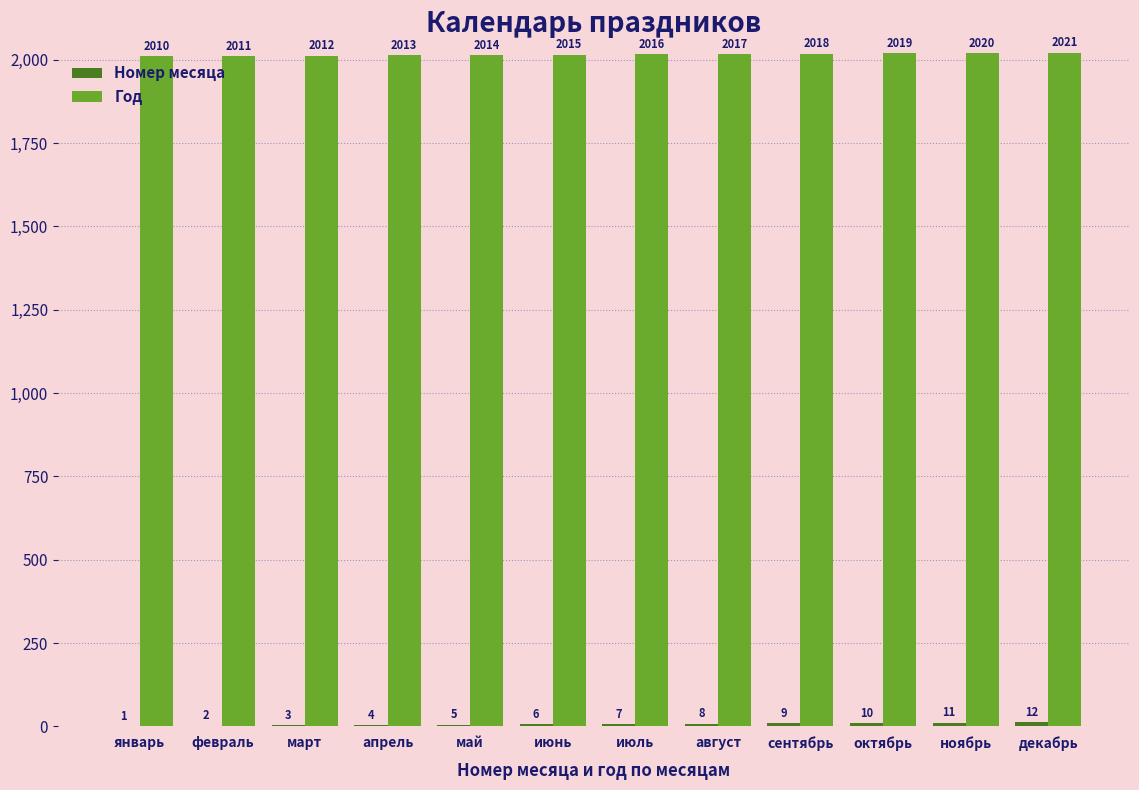

What value does the Год series have at ноябрь?

2020